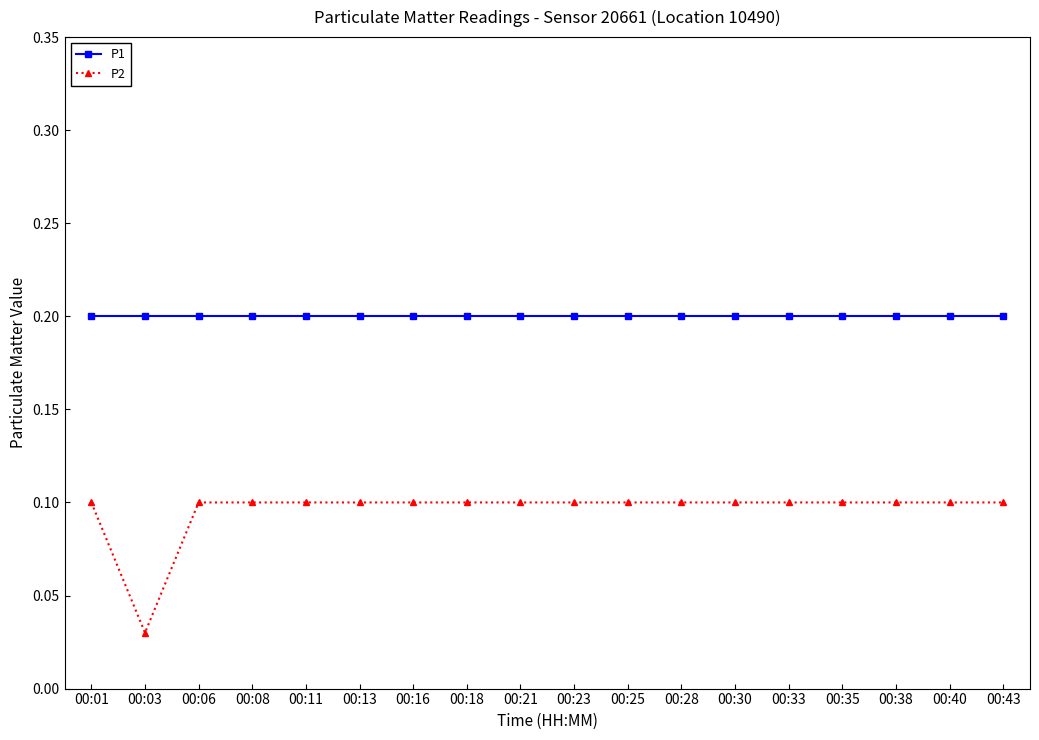

True or false: P1 and P2 cross at least once.

False